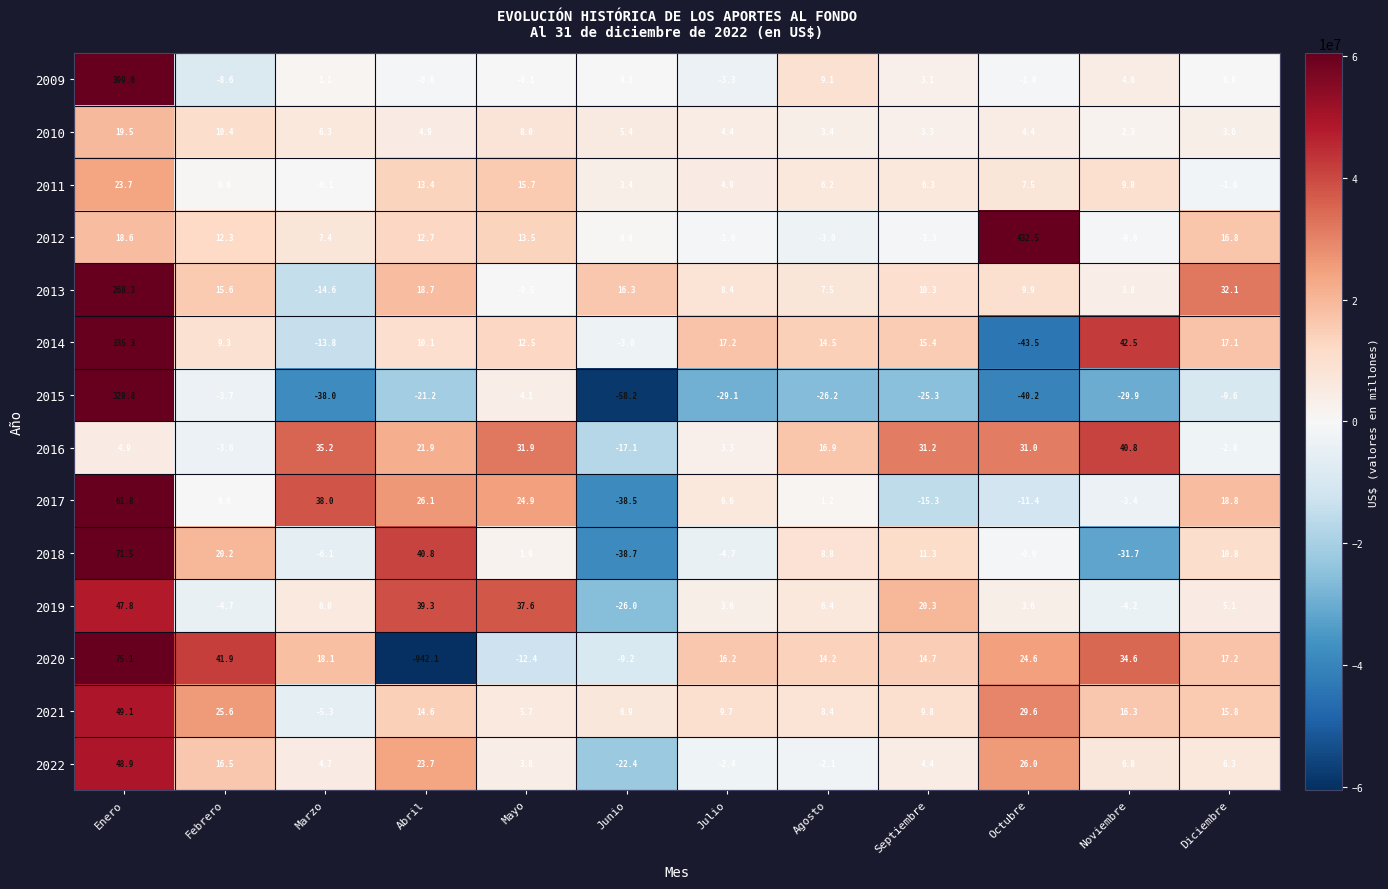

Which series changed the most between Octubre and Noviembre?

2012